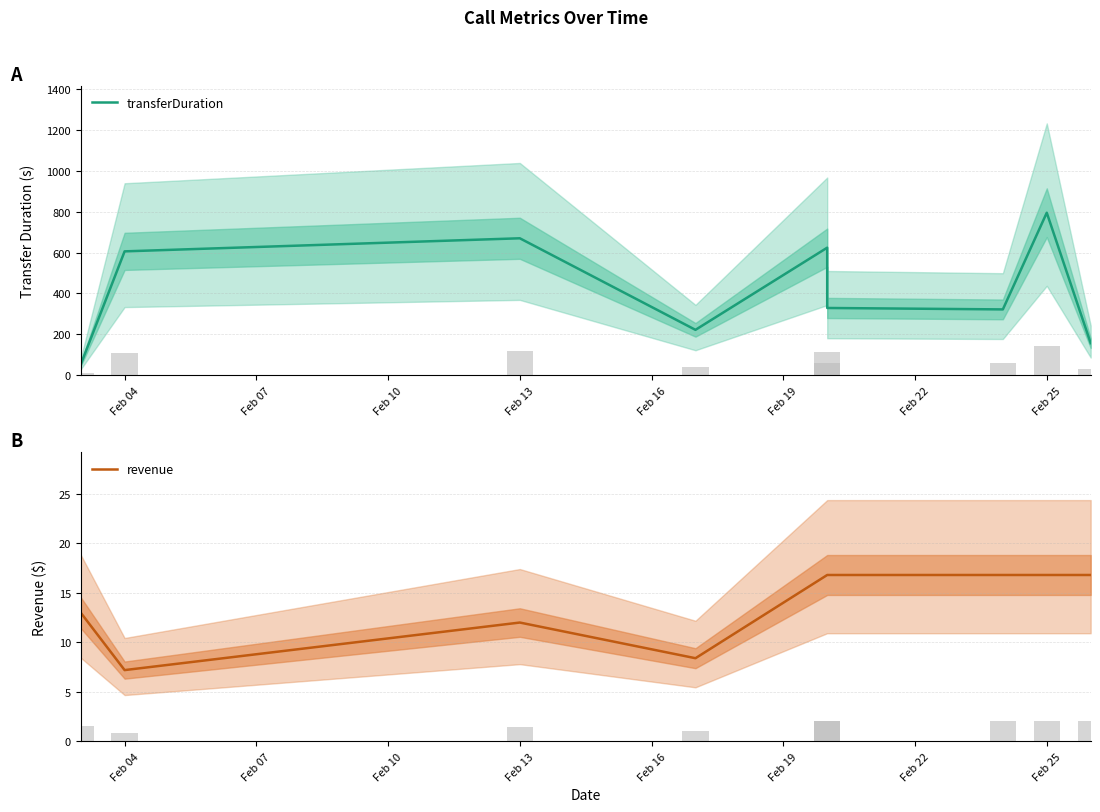

Reading left to right, what are all the values shown in this chart?

transferDuration: 52.0	606.0	670.0	222.0	624.0	329.0	322.0	795.0	157.0
revenue: 13.0	7.2	12.0	8.4	16.8	16.8	16.8	16.8	16.8